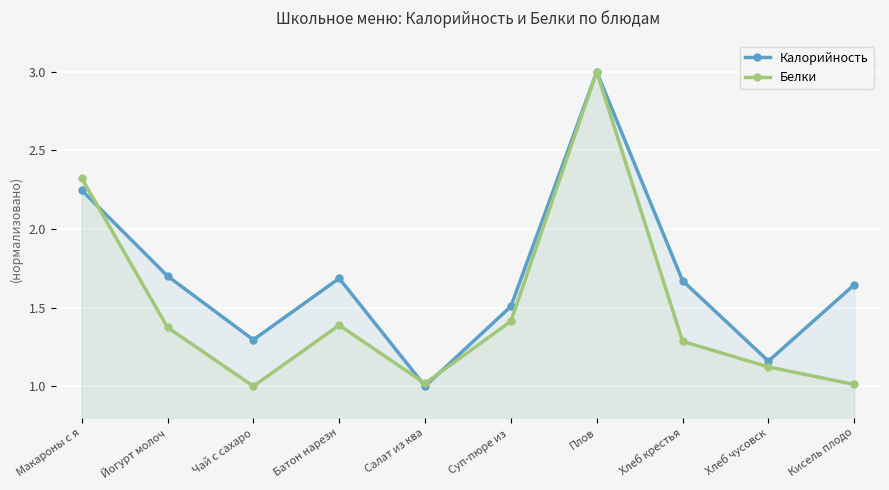

How many lines are shown in the chart?

2